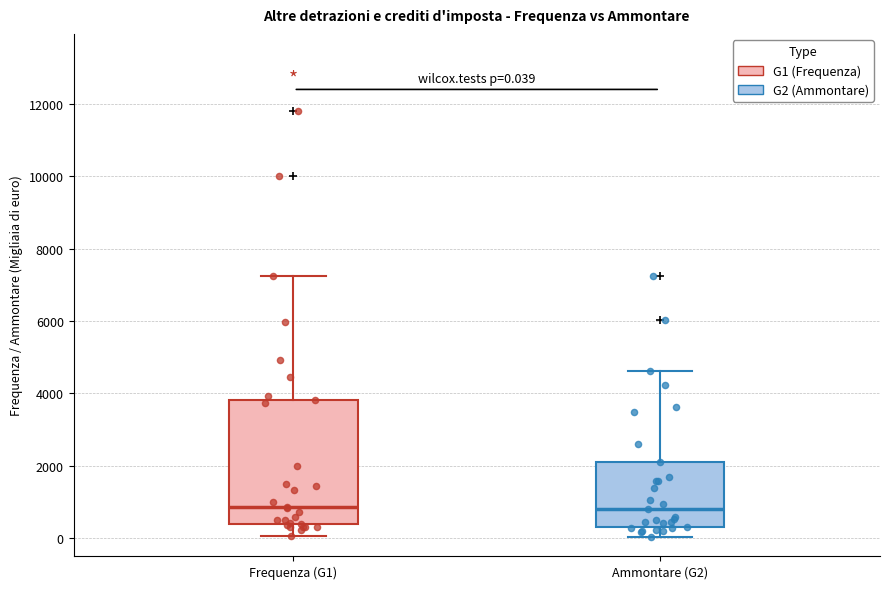

Which box is the tallest, from its lower edge to its upper edge?

Frequenza (G1)